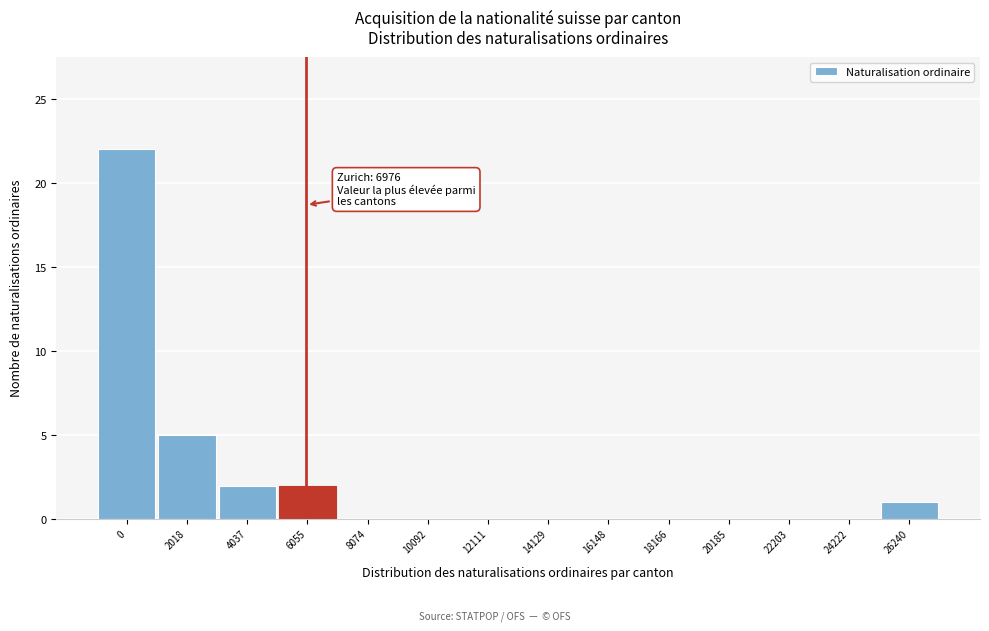

Reading left to right, what are all the values shown in this chart?

0=22	2018=5	4037=2	6055=2	8074=0	10092=0	12111=0	14129=0	16148=0	18166=0	20185=0	22203=0	24222=0	26240=1